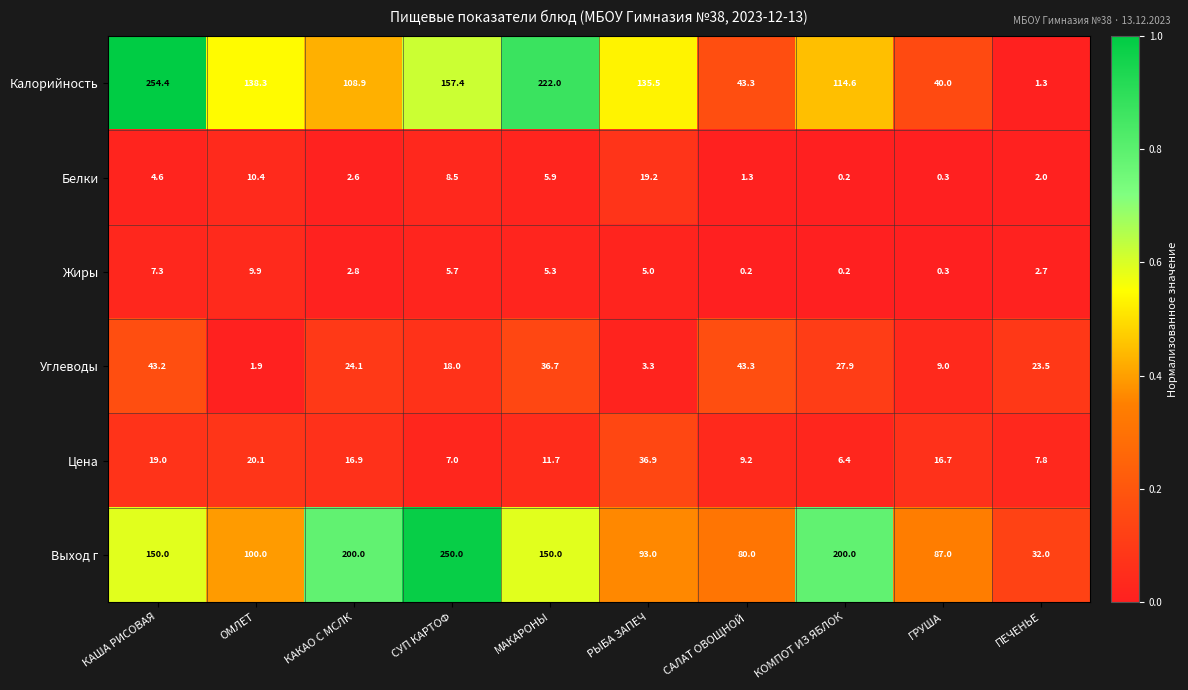

What is the difference between the Жиры values at ПЕЧЕНЬЕ and КОМПОТ ИЗ ЯБЛОК?

2.5